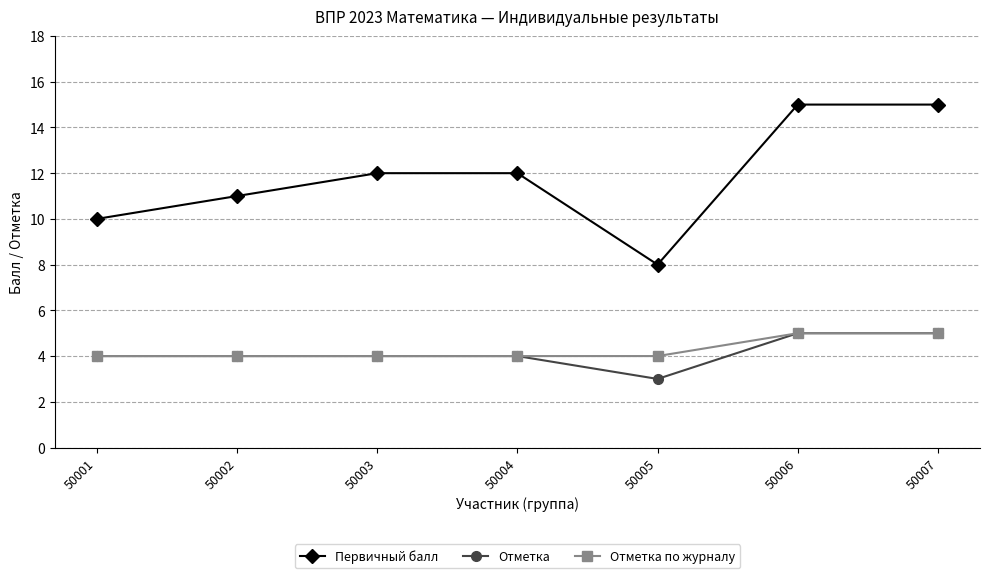

True or false: Первичный балл and Отметка cross at least once.

False